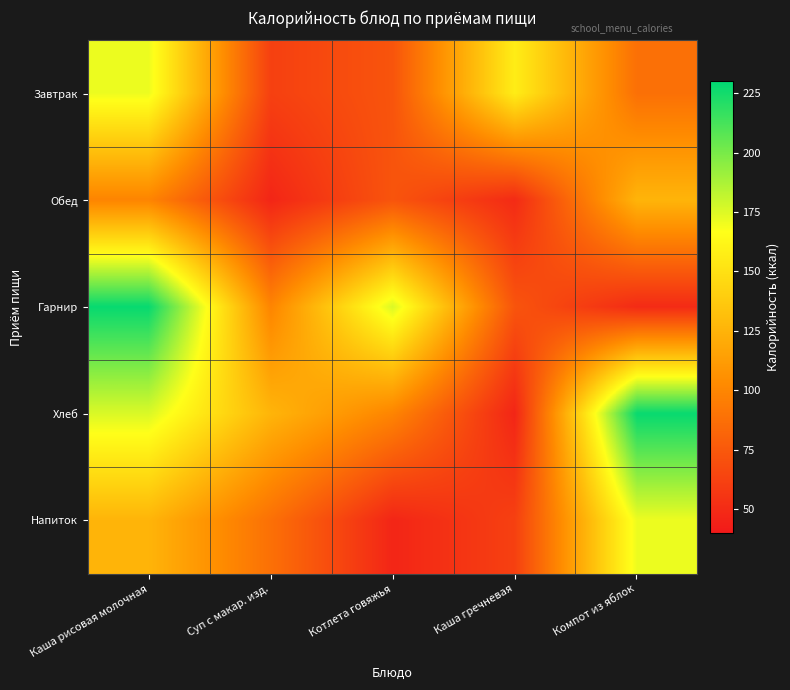

At which category does the chart reach its peak across all series?

Каша рисовая молочная